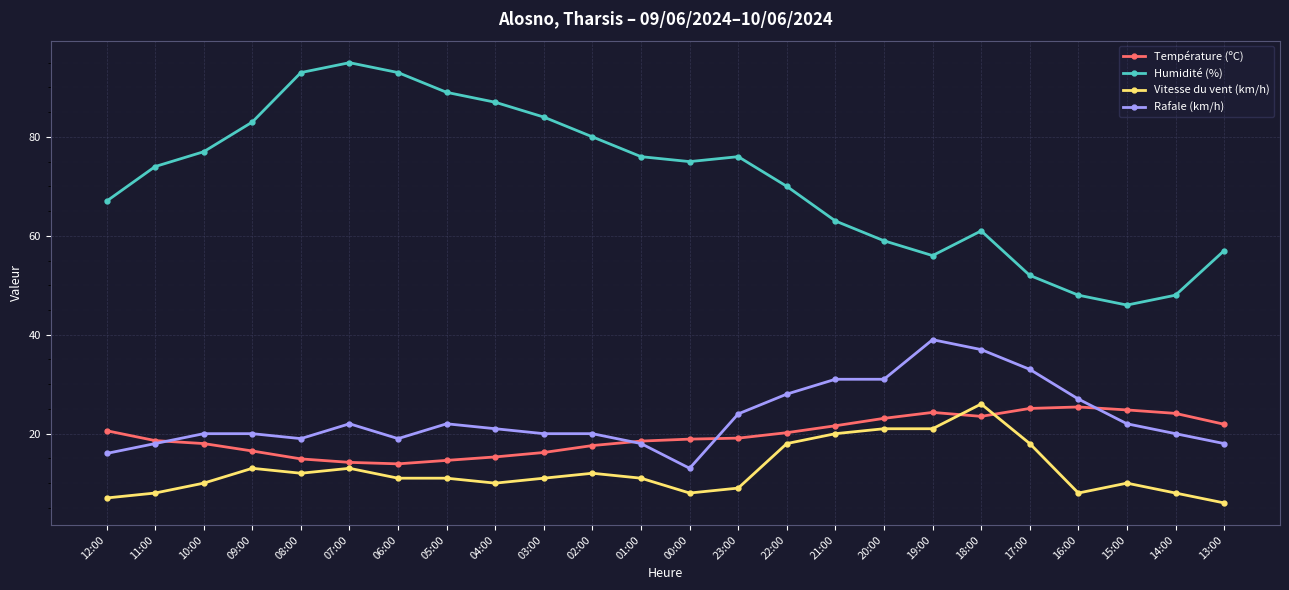

What is the value of the Rafale (km/h) point at the 12th from the left?

18.0